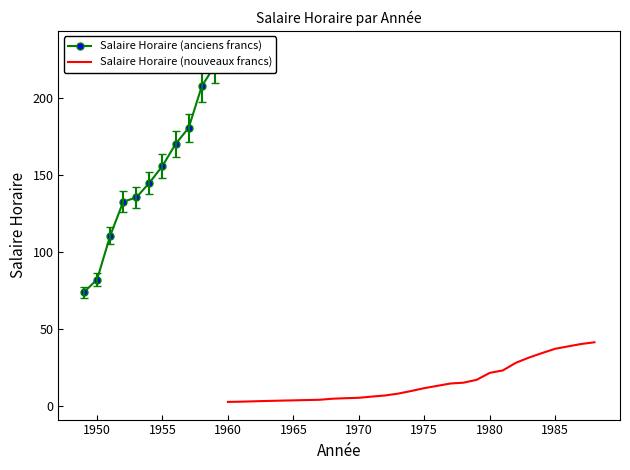

Is it true that Salaire Horaire (nouveaux francs) equals 5.0 at 1970?

True